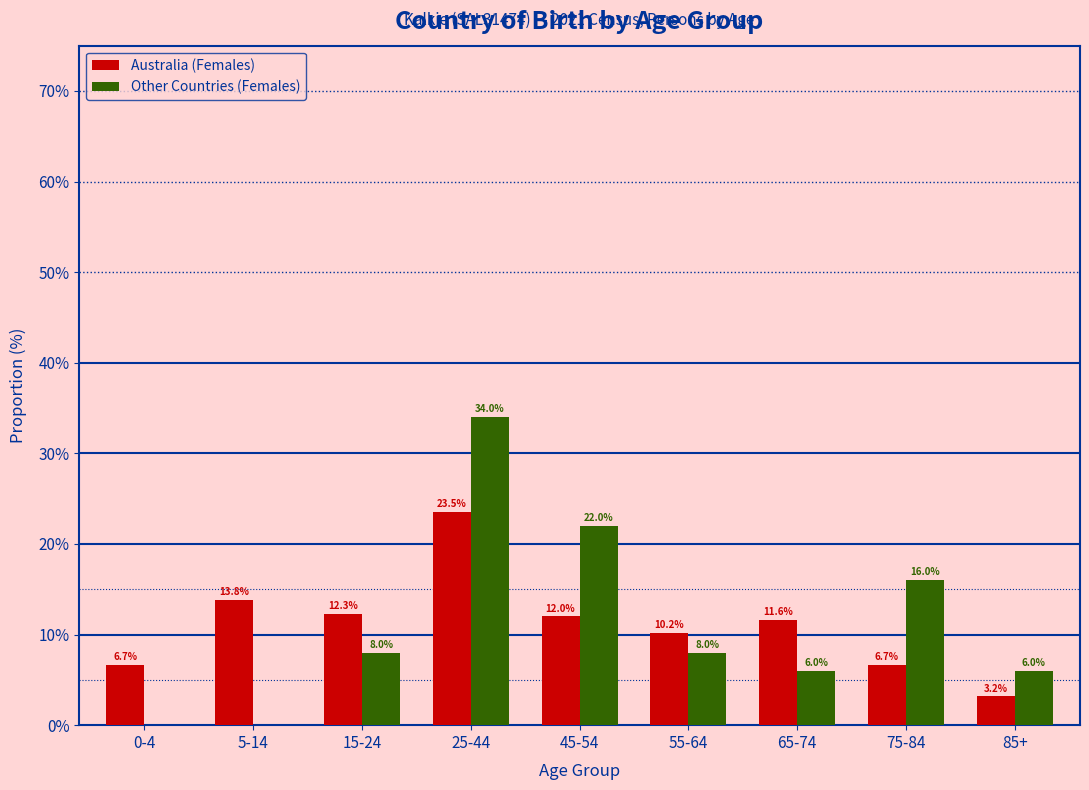

Reading left to right, what are all the values shown in this chart?

Australia (Females): 0-4=6.7	5-14=13.8	15-24=12.3	25-44=23.5	45-54=12.0	55-64=10.2	65-74=11.6	75-84=6.7	85+=3.2
Other Countries (Females): 0-4=0.0	5-14=0.0	15-24=8.0	25-44=34.0	45-54=22.0	55-64=8.0	65-74=6.0	75-84=16.0	85+=6.0